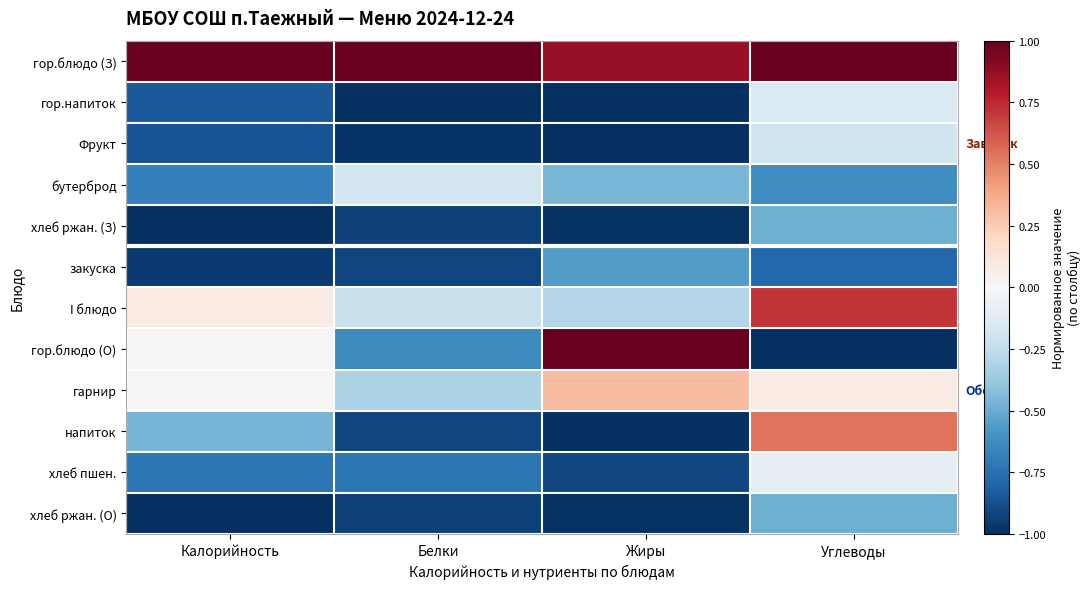

What is the greatest value displayed?

1.0